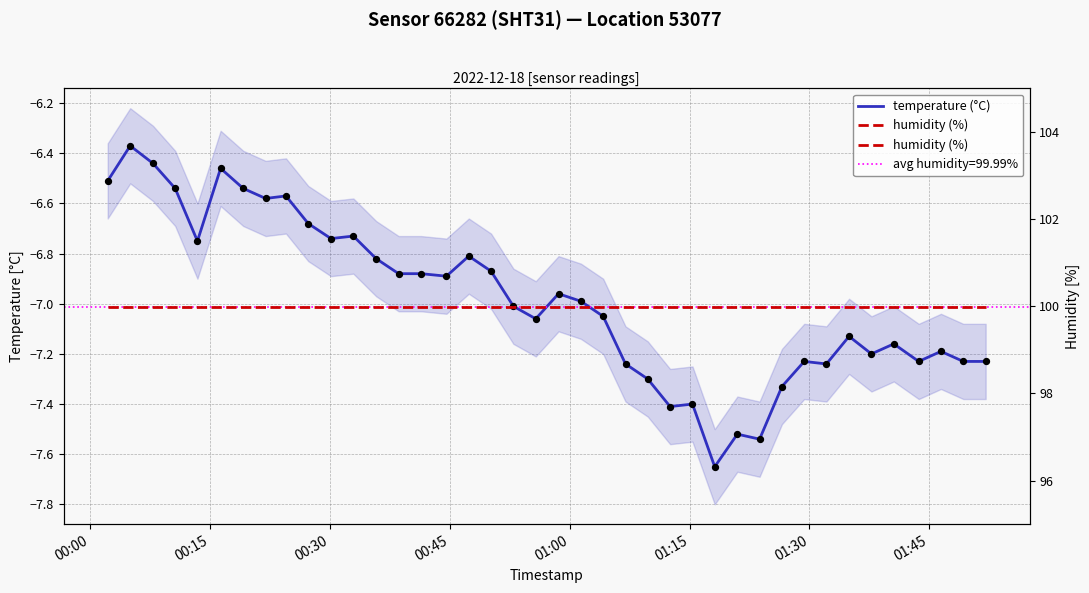

Which series contains the lowest Y value?

temperature (°C)